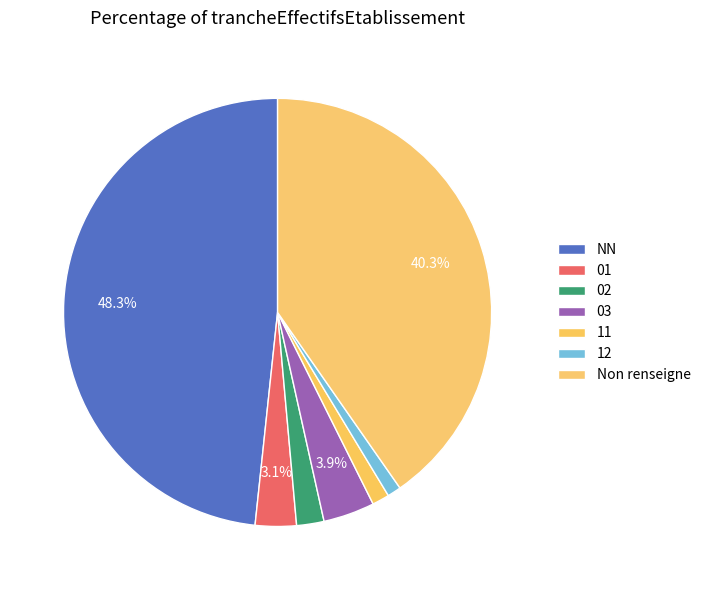

Between 11 and 01, which is larger?

01